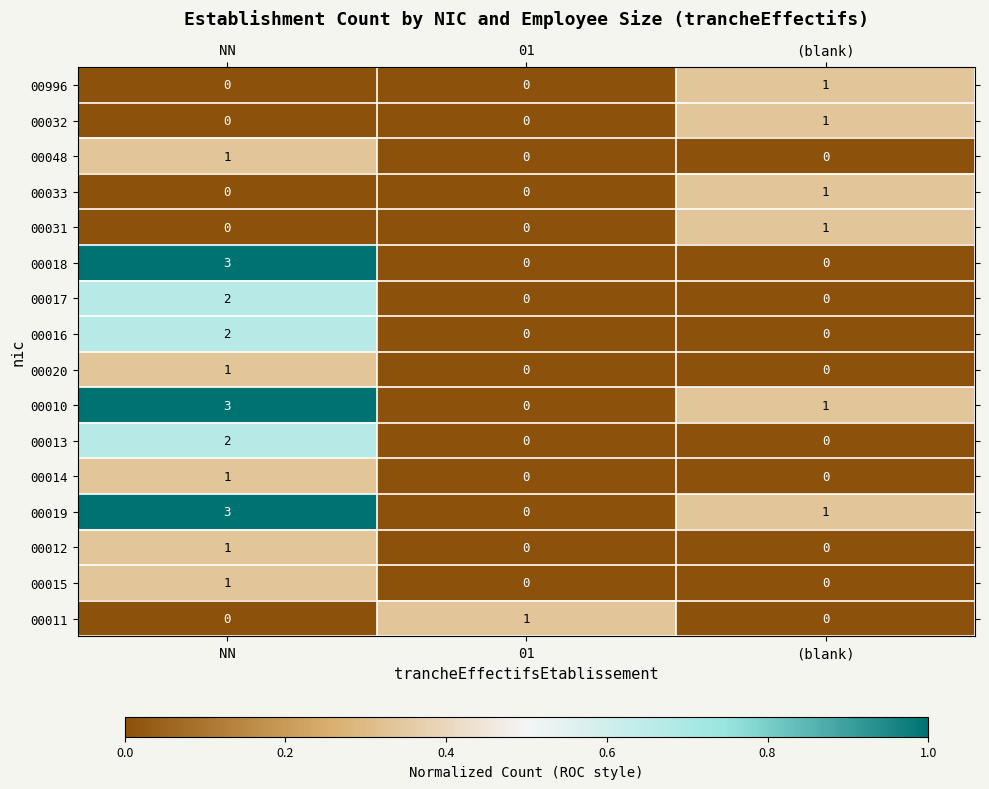

List the labels in order of 00010 value, largest first.

NN, (blank), 01